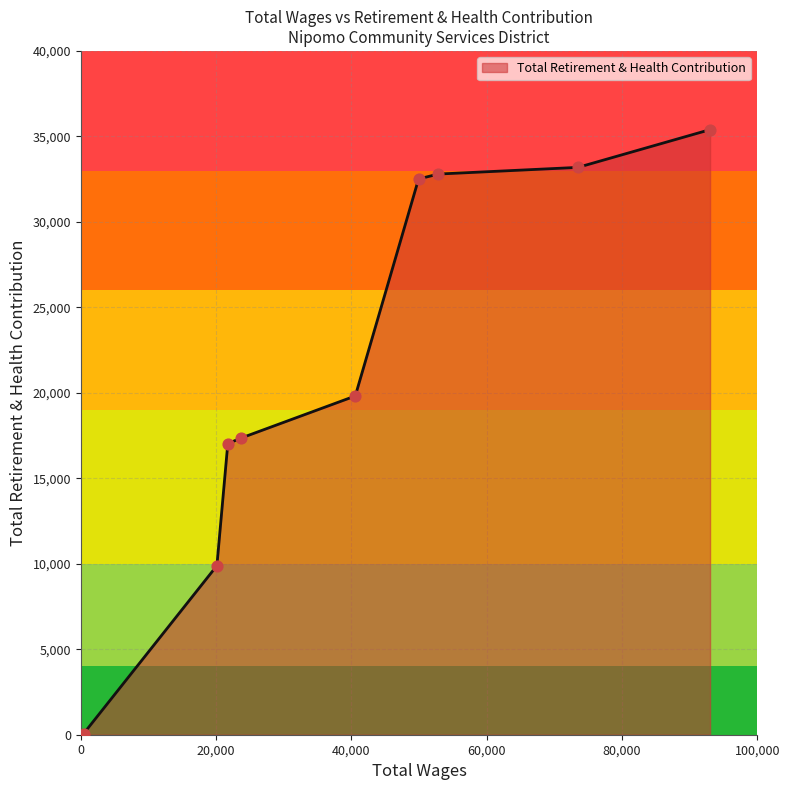

What is the maximum value shown in the chart?

35396